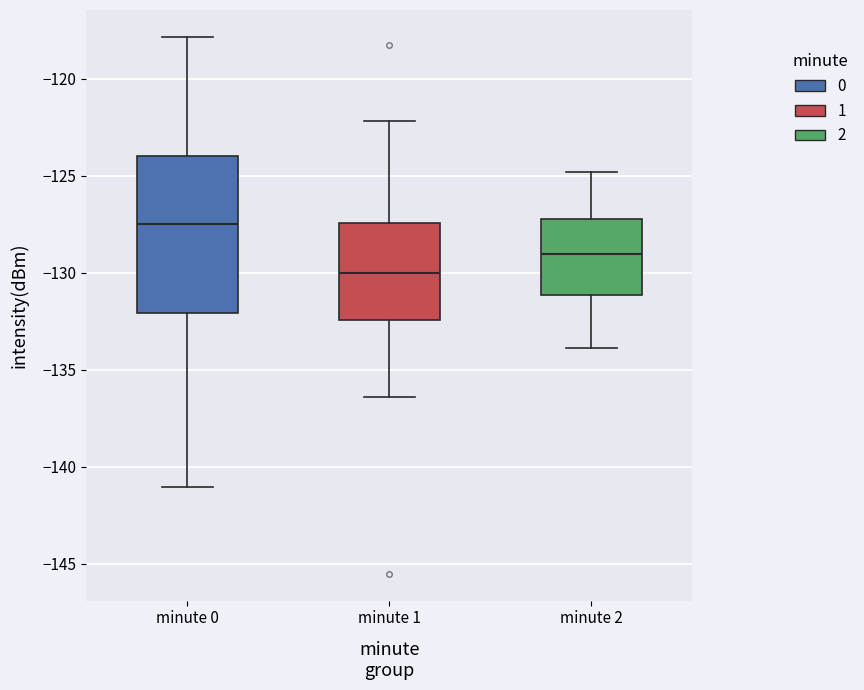

Reading left to right, read every box against the y-axis: the position of its median line, the range the box covers, and the ends of its whiskers. The values are not printed on the chart, so give them approximately, as read against the axis.

minute 0: median -127.5, box -132.0 to -124.0, whiskers -141.0 to -118.0
minute 1: median -130.0, box -132.5 to -127.5, whiskers -136.5 to -122.0
minute 2: median -129.0, box -131.0 to -127.0, whiskers -134.0 to -125.0